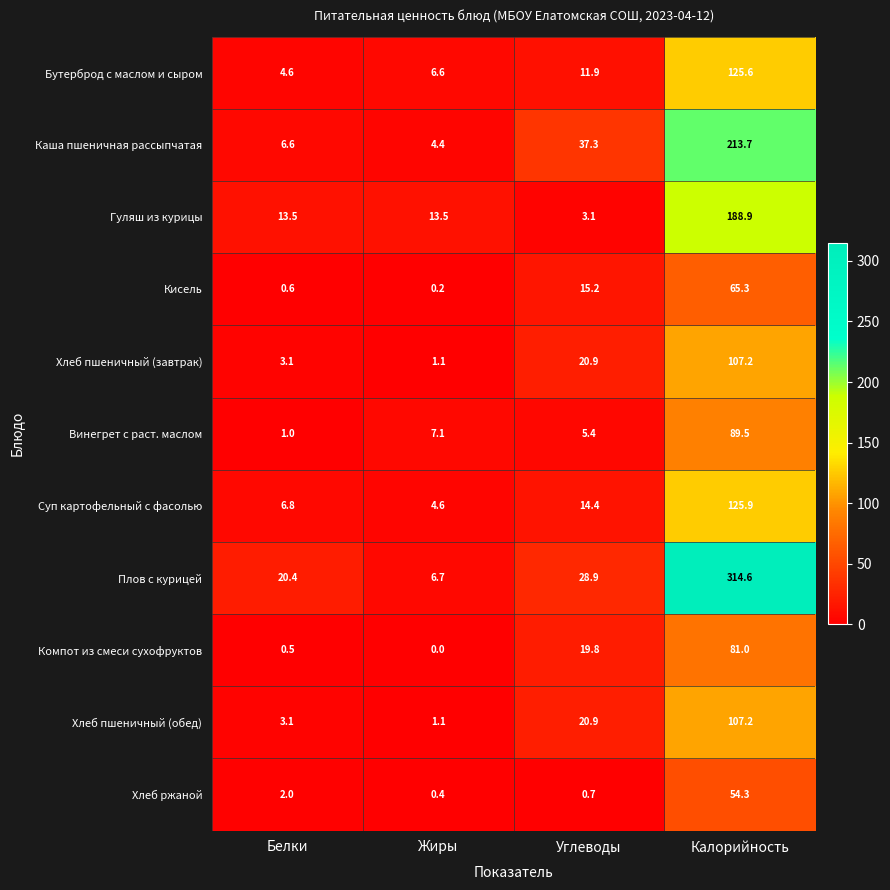

What is the sum of the Хлеб пшеничный (обед) values at Жиры and Углеводы?

22.0